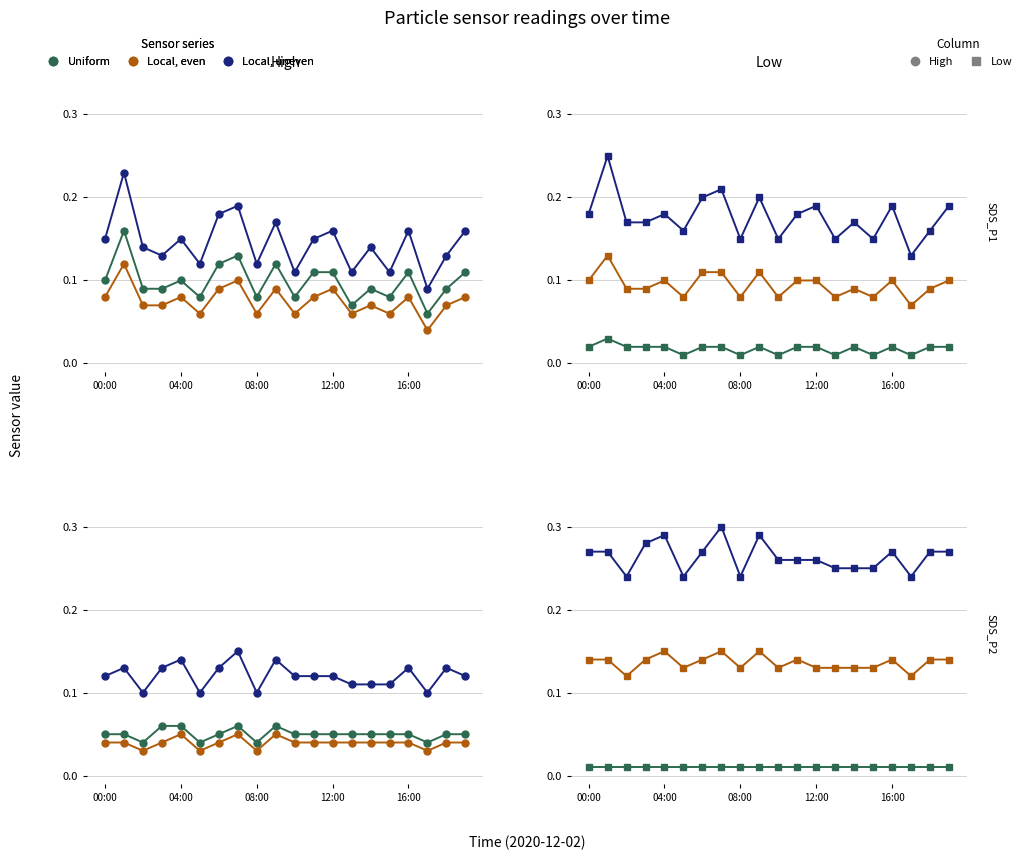

True or false: Uniform has a value of 0.0 at 08:00.

False